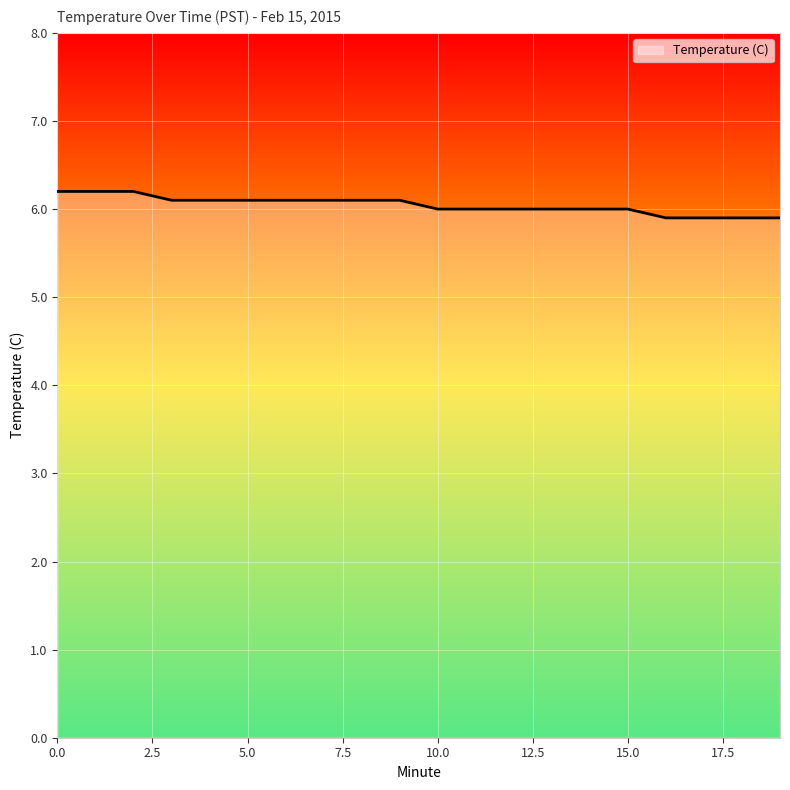

What is the maximum value shown in the chart?

6.2